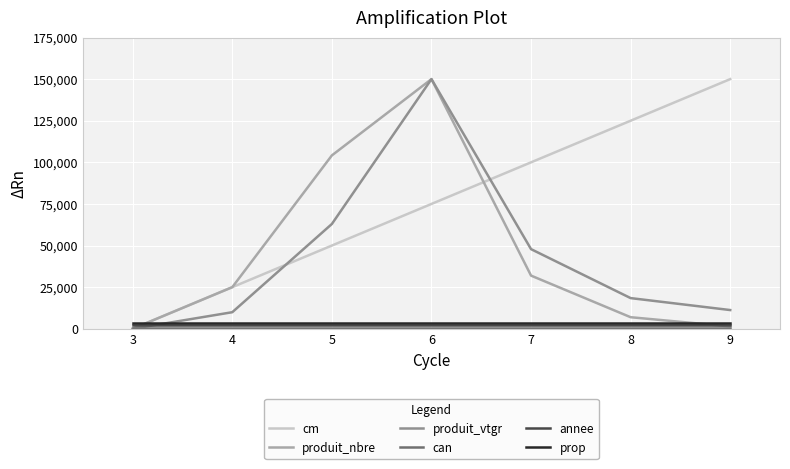

The cm series shows 0.0 at 3. True or false?

True